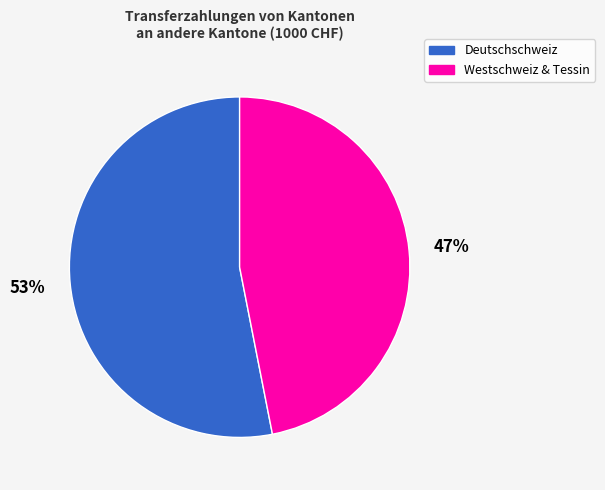

To the nearest percent, what is the average slice percentage?

50%